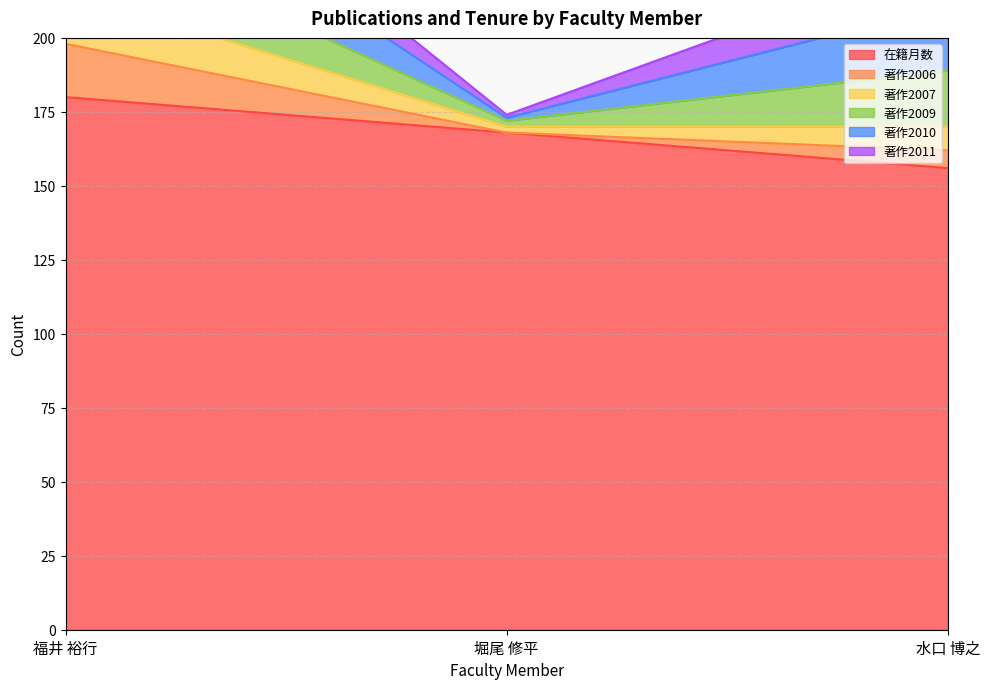

What is the label of the 2nd point from the right?

堀尾 修平